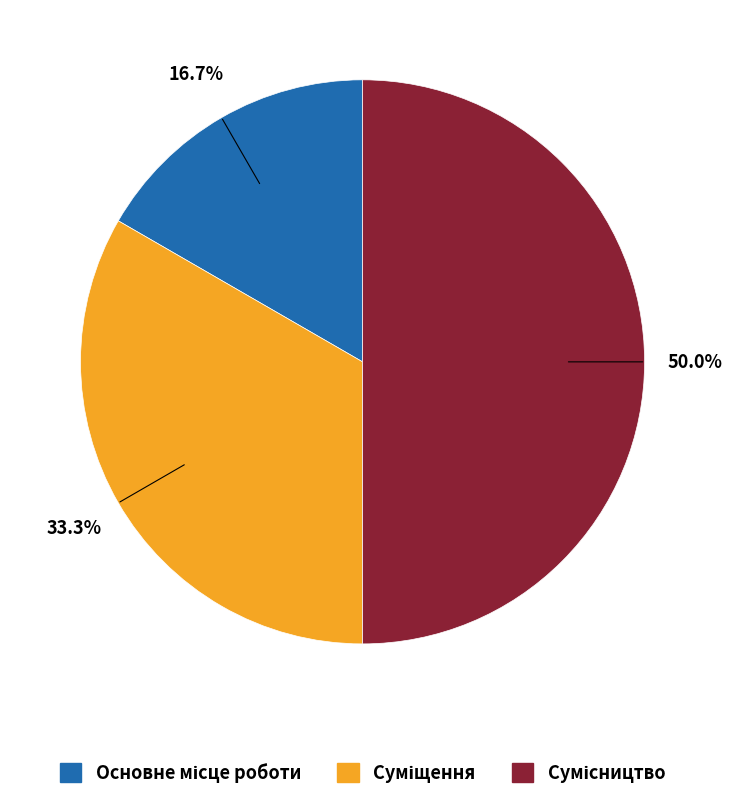

How much of the chart is everything except Сумісництво?

50.0%